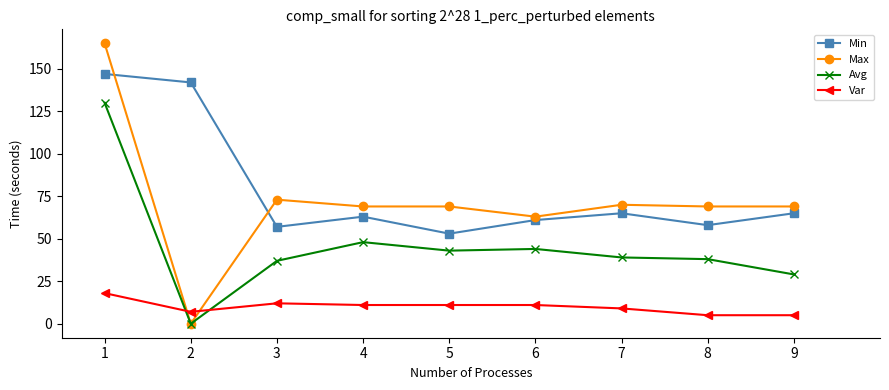

Reading left to right, transcribe all the data shown in this chart.

Min: 1=147	2=142	3=57	4=63	5=53	6=61	7=65	8=58	9=65
Max: 1=165	2=0	3=73	4=69	5=69	6=63	7=70	8=69	9=69
Avg: 1=130	2=0	3=37	4=48	5=43	6=44	7=39	8=38	9=29
Var: 1=18	2=7	3=12	4=11	5=11	6=11	7=9	8=5	9=5